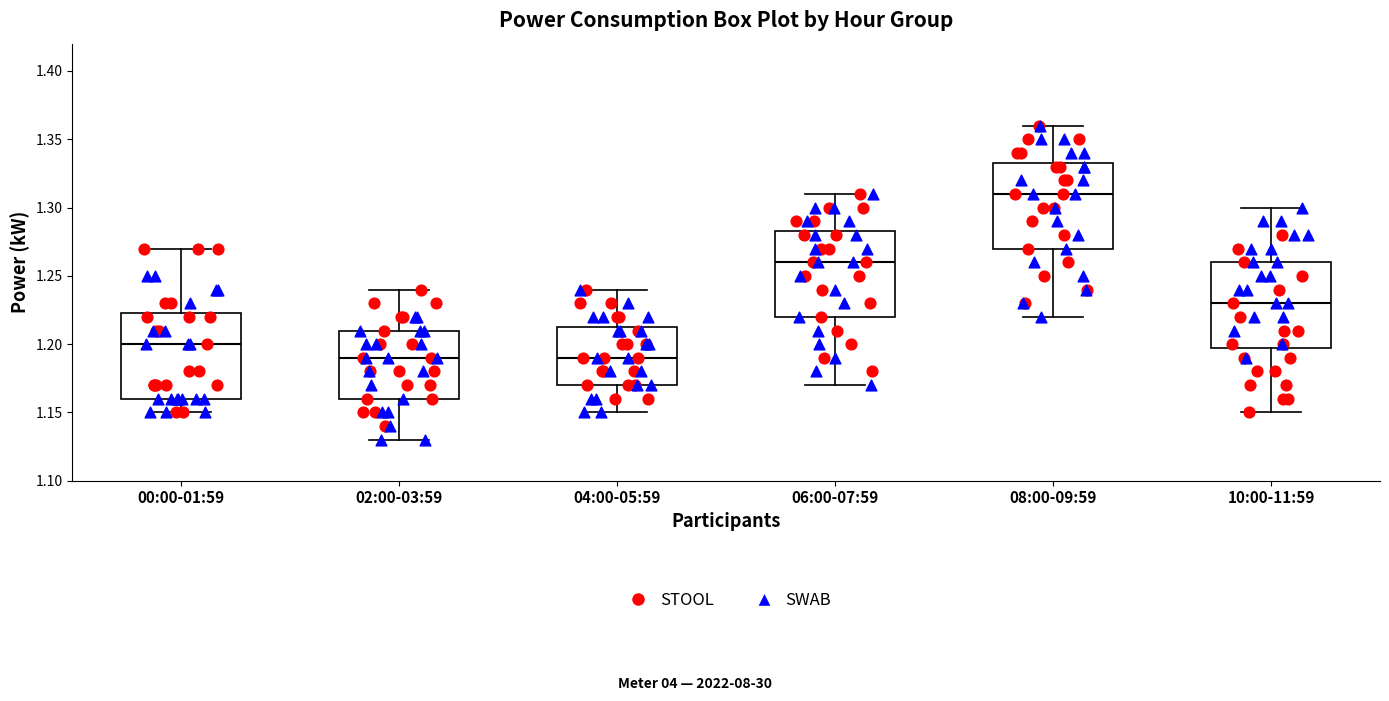

Reading left to right, transcribe this box plot: for each box, give where its median line is, the range the box spans, and where its two whiskers end, as read against the y-axis. The values are not printed on the chart, so give them approximately, as read against the axis.

00:00-01:59: median 1.200, box 1.160 to 1.225, whiskers 1.150 to 1.270
02:00-03:59: median 1.190, box 1.160 to 1.210, whiskers 1.130 to 1.240
04:00-05:59: median 1.190, box 1.170 to 1.215, whiskers 1.150 to 1.240
06:00-07:59: median 1.260, box 1.220 to 1.285, whiskers 1.170 to 1.310
08:00-09:59: median 1.310, box 1.270 to 1.335, whiskers 1.220 to 1.360
10:00-11:59: median 1.230, box 1.200 to 1.260, whiskers 1.150 to 1.300